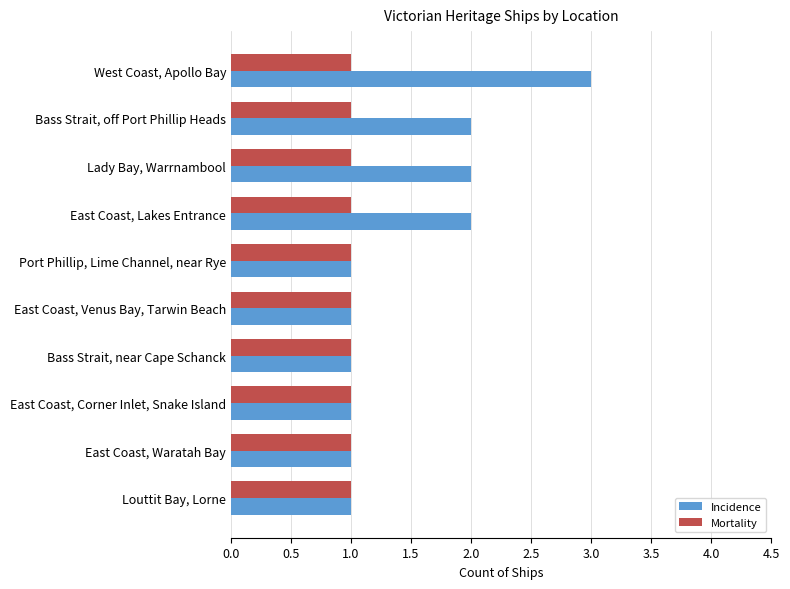

How many distinct data groups are displayed?

2